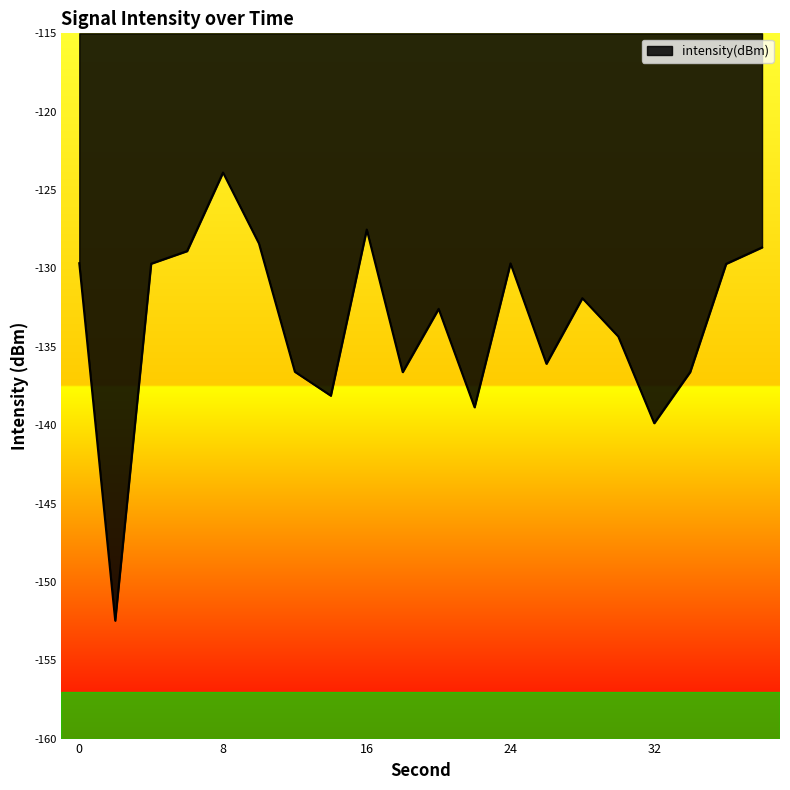

What is the minimum value shown in the chart?

-152.5